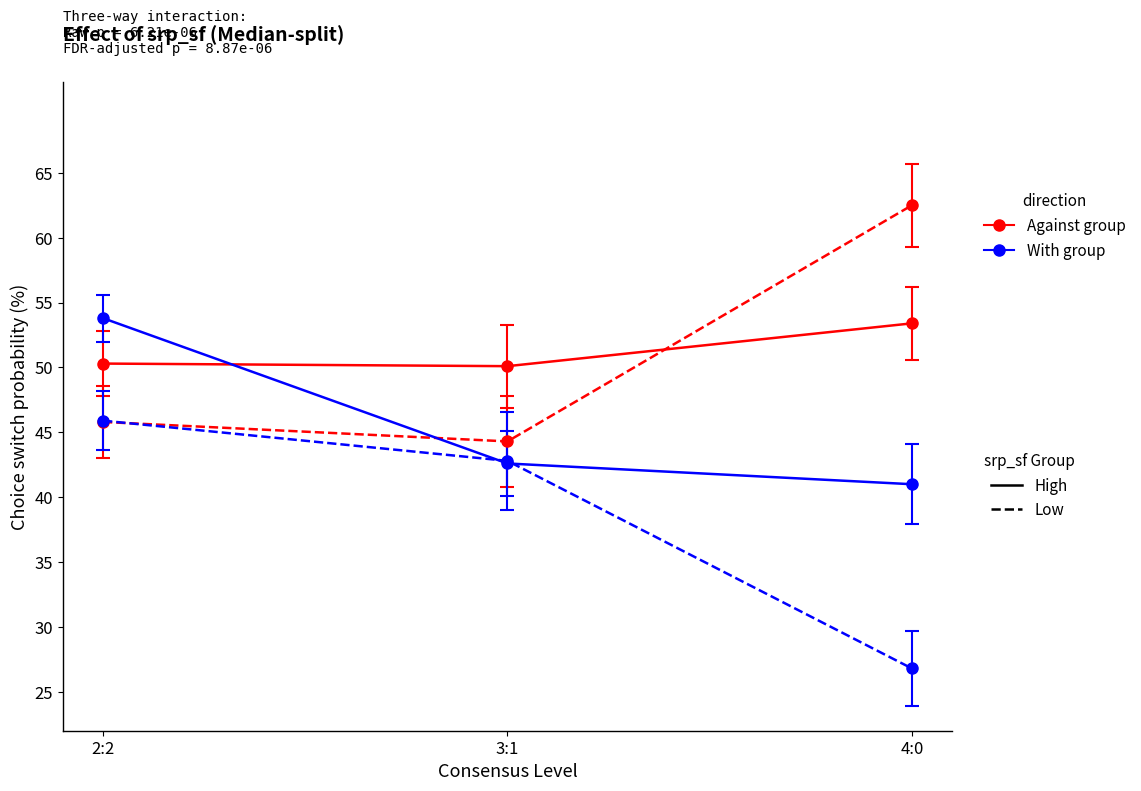

What is the label of the 3rd point from the right?

2:2